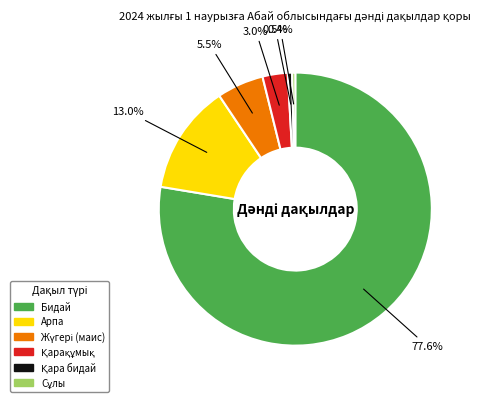

How many segments does this pie chart have?

6